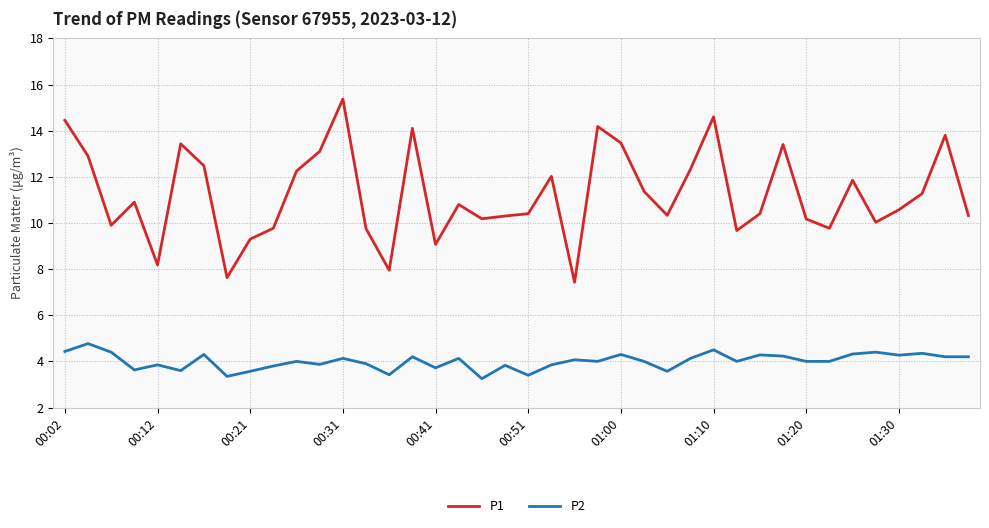

True or false: P1 and P2 intersect in this chart.

False